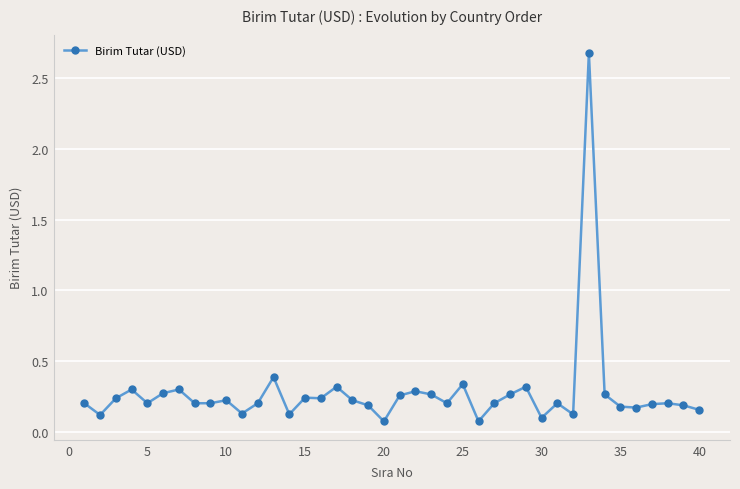

What is the value of the 30th point from the left?

0.1